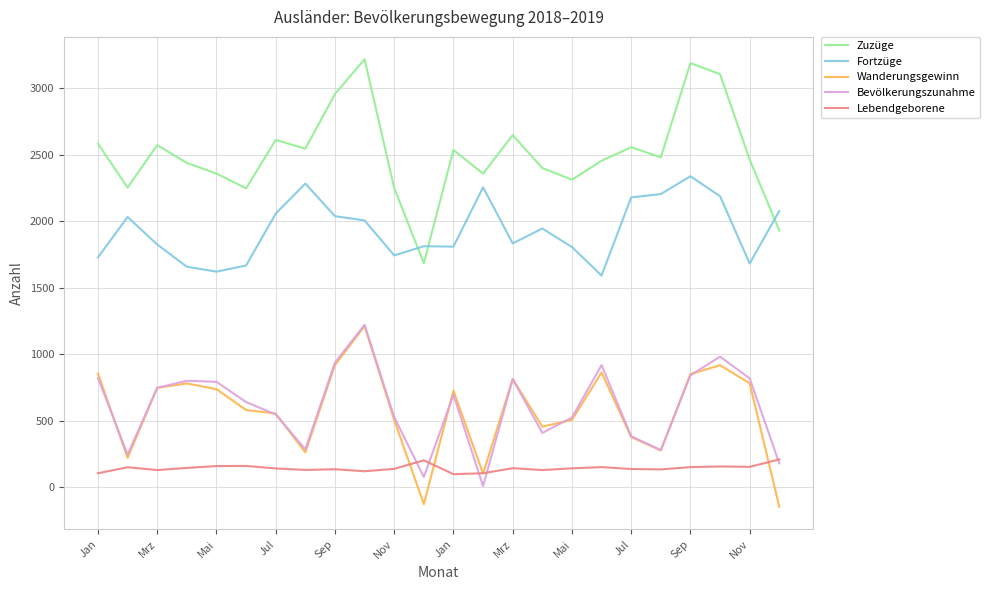

Which series has the largest range (max minus min)?

Zuzüge